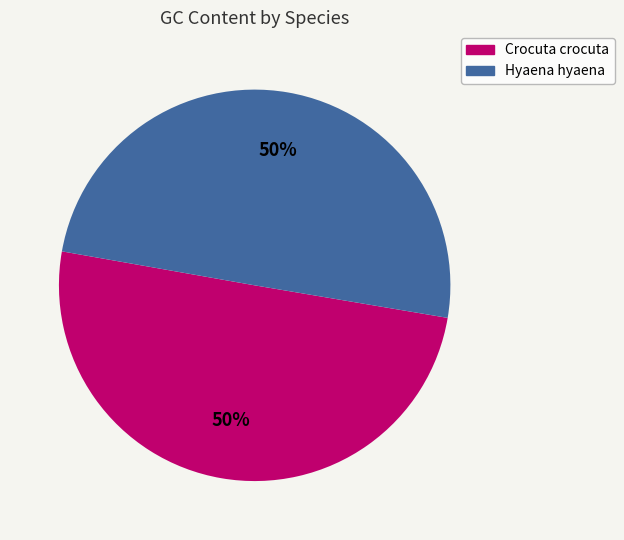

Count the number of slices in the pie.

2